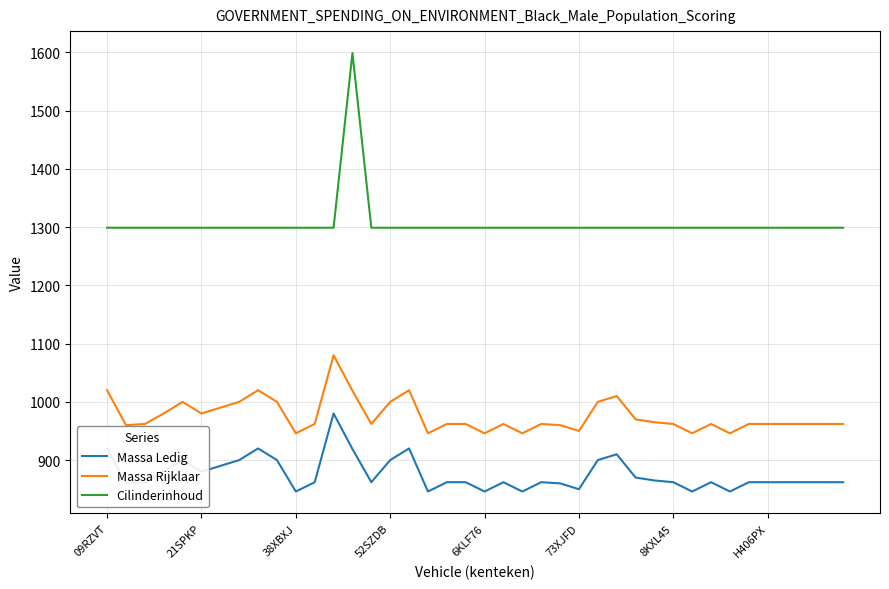

Rank the series by their average value, from highest to lowest.

Cilinderinhoud, Massa Rijklaar, Massa Ledig